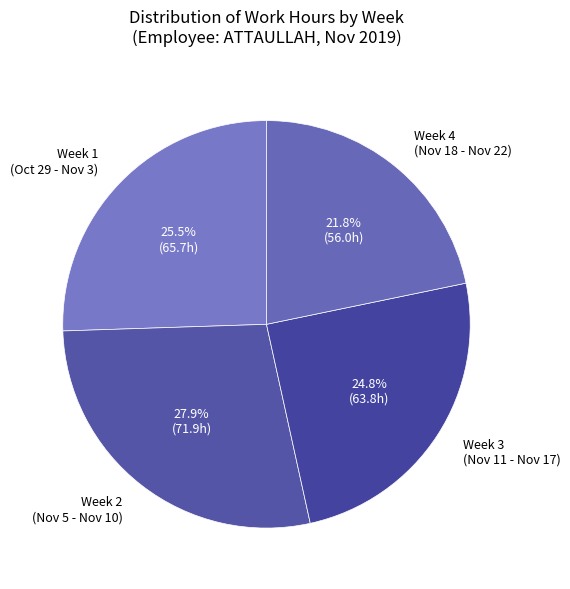

Rank the categories by value from lowest to highest.

Week 4 (Nov 18 - Nov 22), Week 3 (Nov 11 - Nov 17), Week 1 (Oct 29 - Nov 3), Week 2 (Nov 5 - Nov 10)